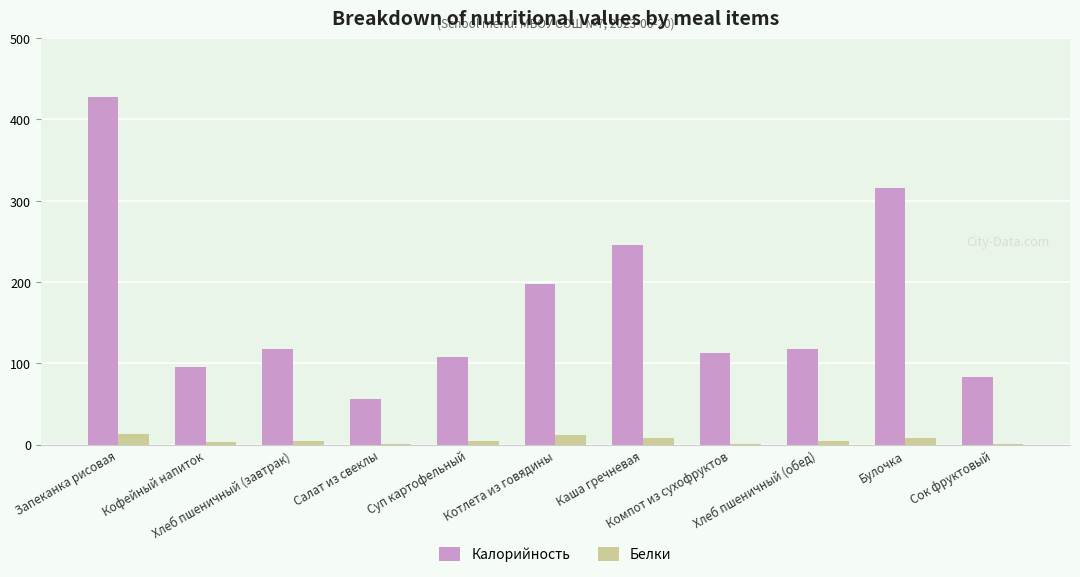

The Калорийность series shows 439.5 at Булочка. True or false?

False